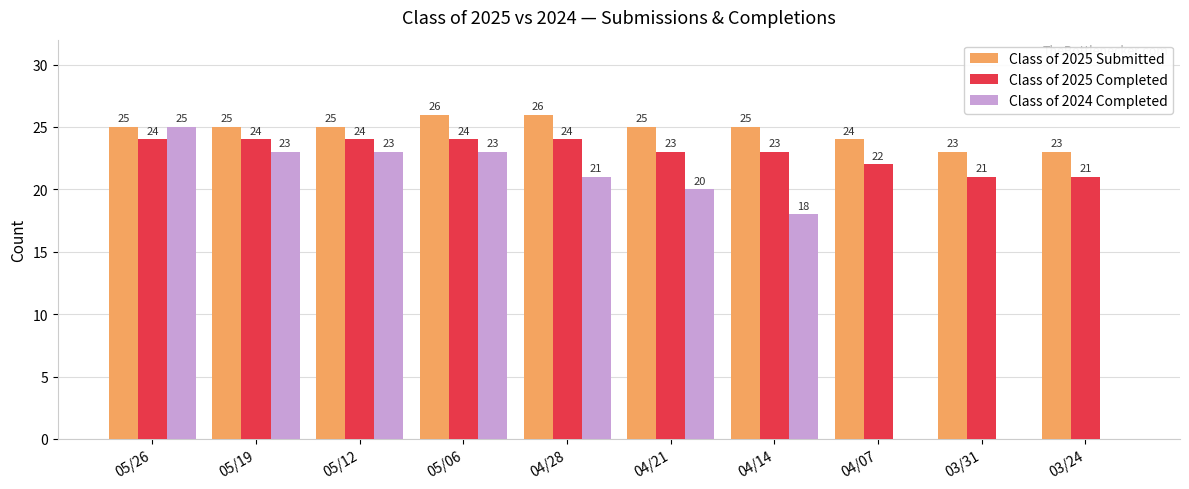

How many groups of bars are there?

10